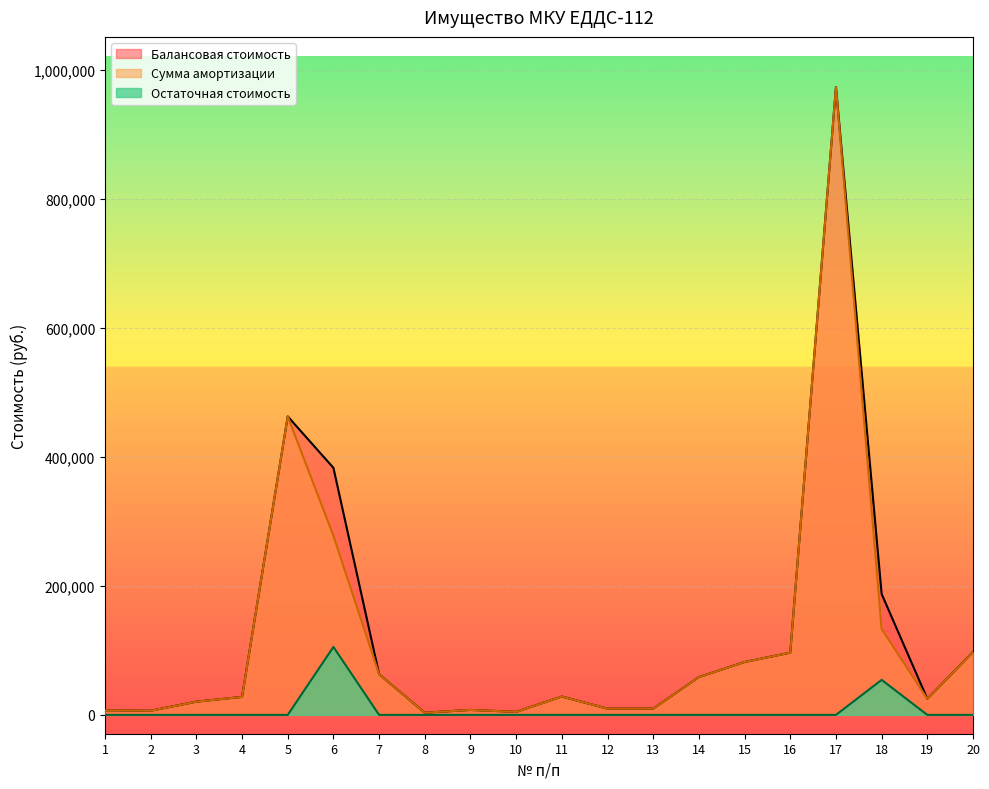

True or false: Балансовая стоимость and Сумма амортизации cross at least once.

False